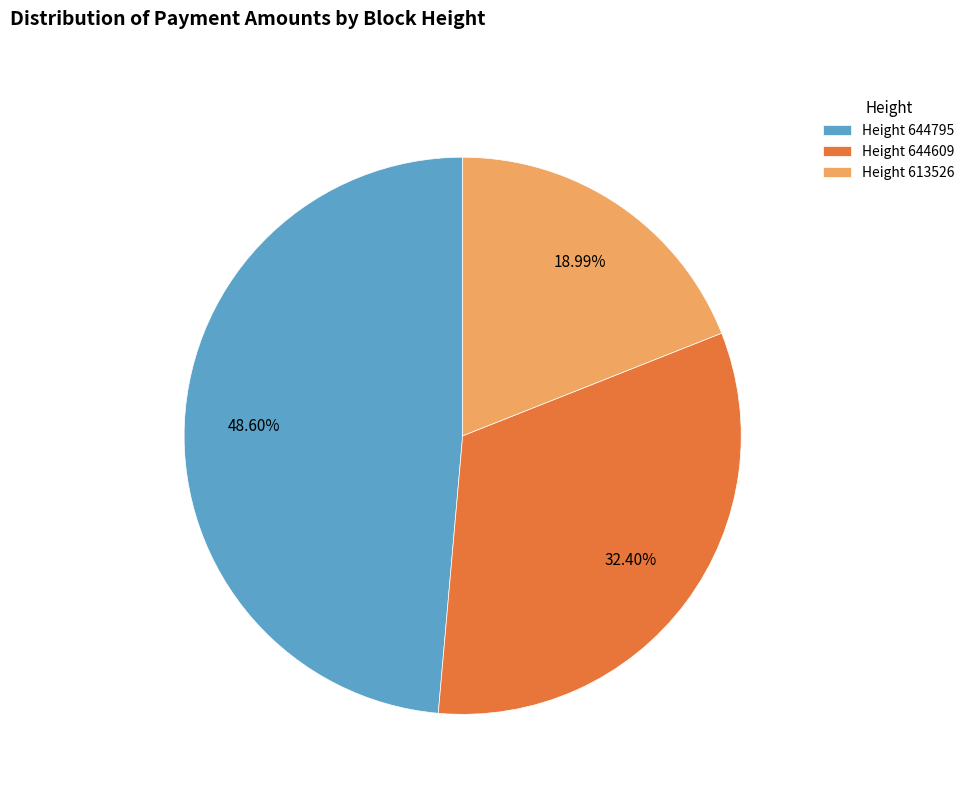

Is there a majority slice in this chart?

No